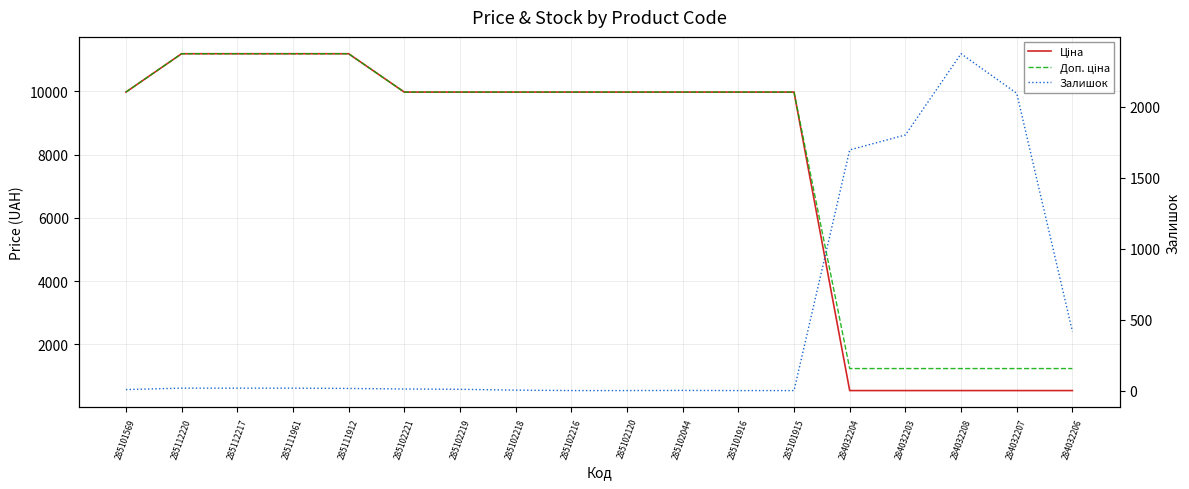

At which label is Доп. ціна closest to 6211?

285101569